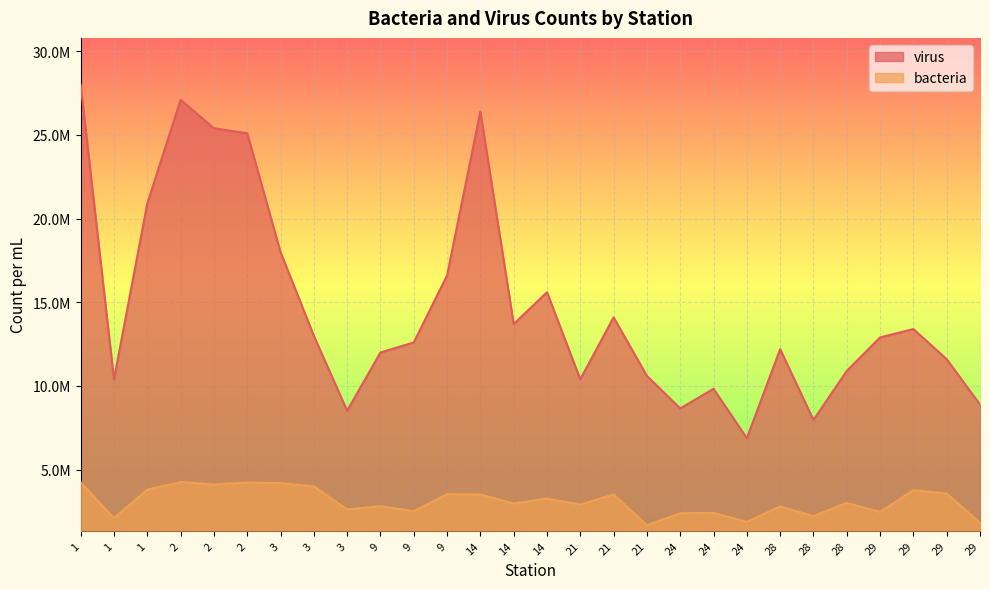

How many lines are shown in the chart?

2